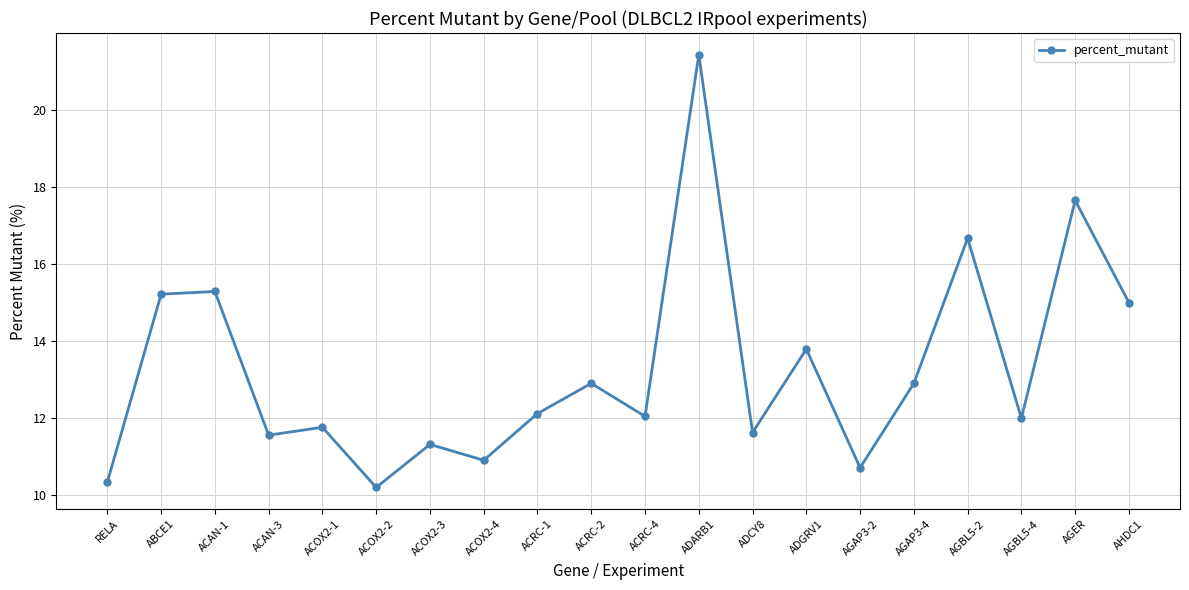

Reading left to right, transcribe all the data shown in this chart.

RELA=10.3	ABCE1=15.2	ACAN-1=15.3	ACAN-3=11.6	ACOX2-1=11.8	ACOX2-2=10.2	ACOX2-3=11.3	ACOX2-4=10.9	ACRC-1=12.1	ACRC-2=12.9	ACRC-4=12.0	ADARB1=21.4	ADCY8=11.6	ADGRV1=13.8	AGAP3-2=10.7	AGAP3-4=12.9	AGBL5-2=16.7	AGBL5-4=12.0	AGER=17.6	AHDC1=15.0